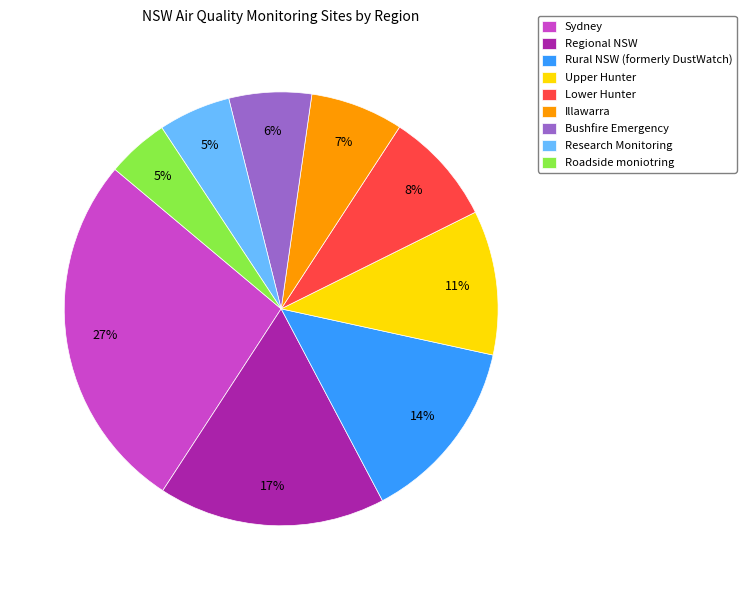

Is there any slice that represents more than half of the pie?

No